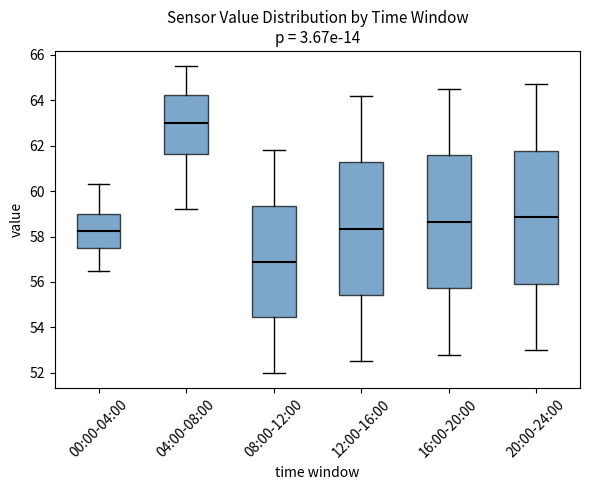

Which box's median line is the highest?

04:00-08:00